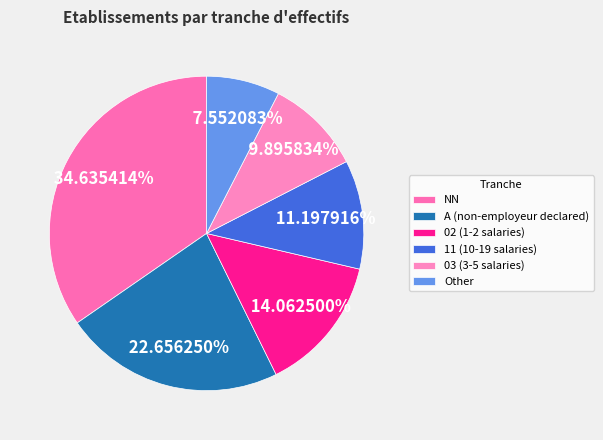

How many segments does this pie chart have?

6